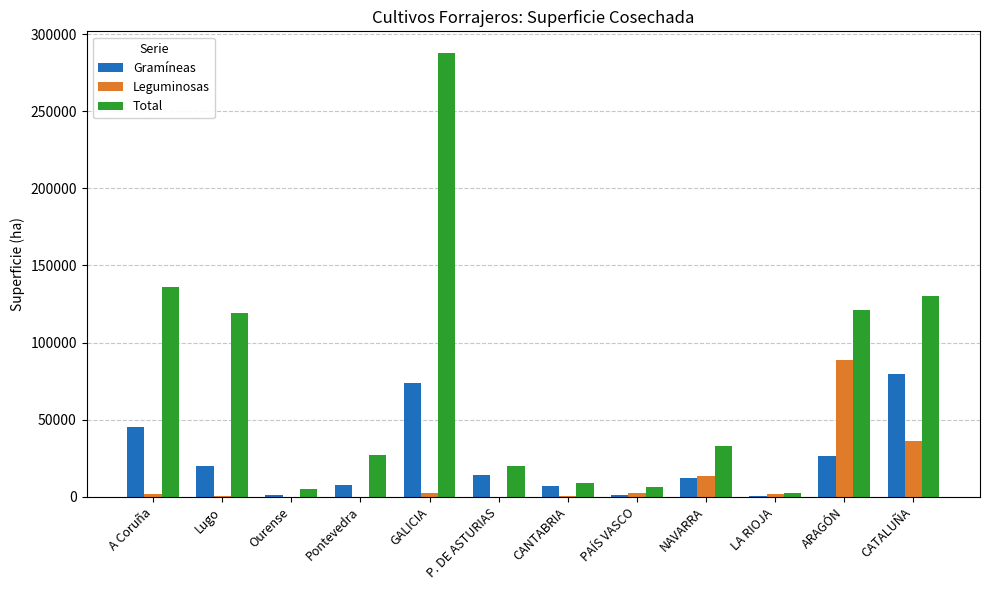

What is the sum of all Gramíneas values?

289287